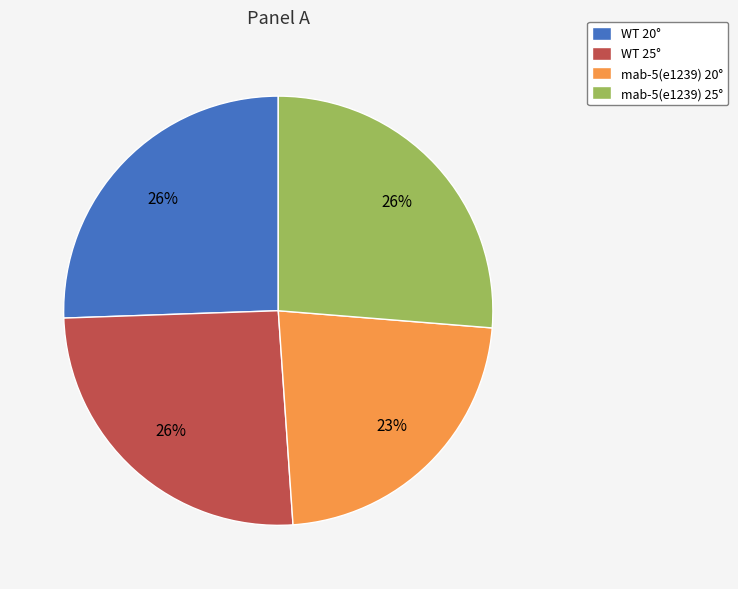

Approximately how many times larger is the value at WT 20° compared to mab-5(e1239) 20°?

1.1